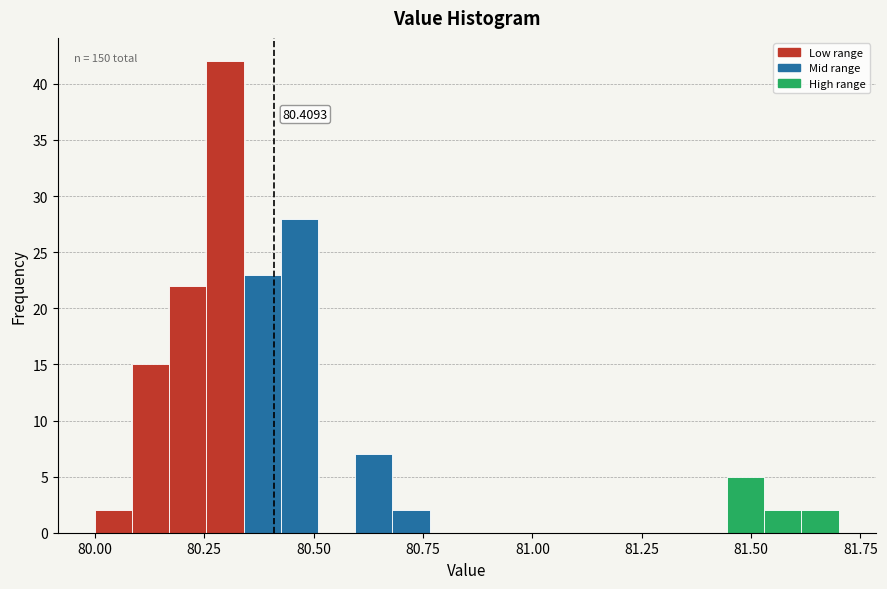

Around what value on the x-axis is the tallest bar? Give the approximate position of its centre, as read against the axis.

80.30